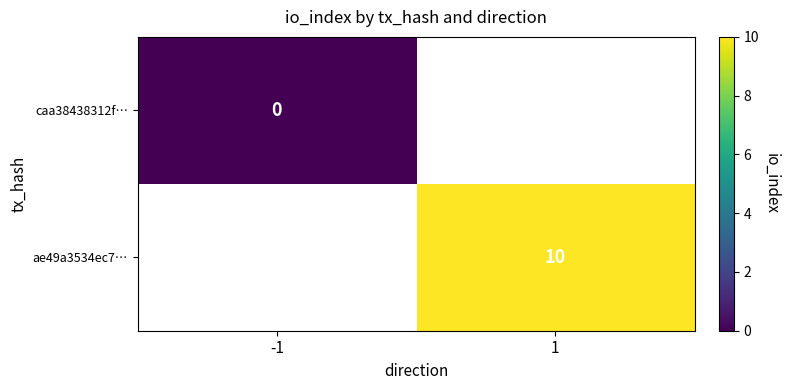

Is it true that ae49a3534ec7… equals 10 at 1?

True